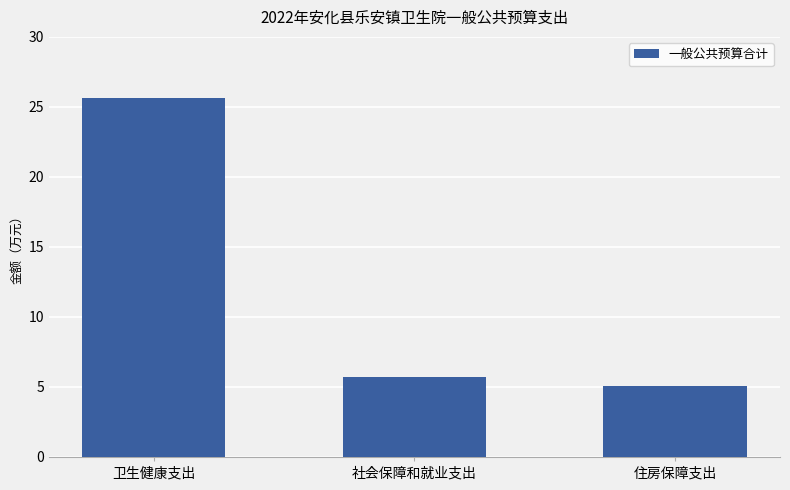

What is the change in value from 卫生健康支出 to 社会保障和就业支出?

-20.0